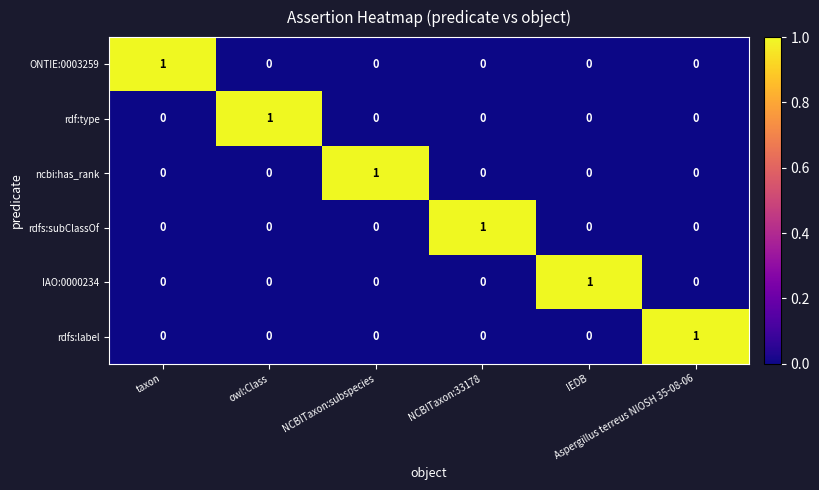

What is the difference between the highest and lowest values at IEDB?

1